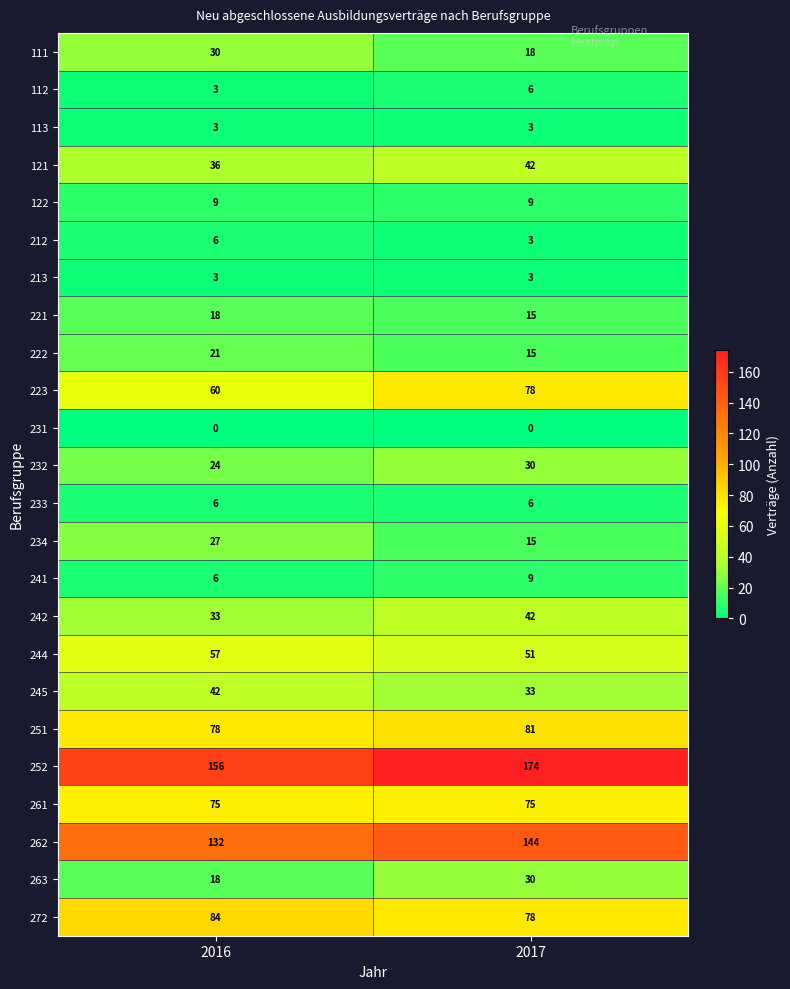

At which label is 241 closest to 7?

2016